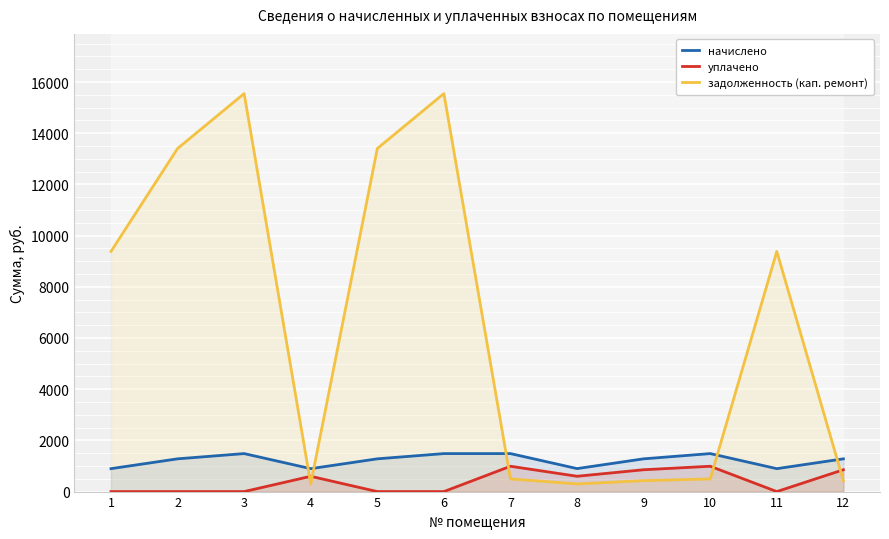

Is the value of задолженность (кап. ремонт) at 4 greater than the value of начислено at 7?

No